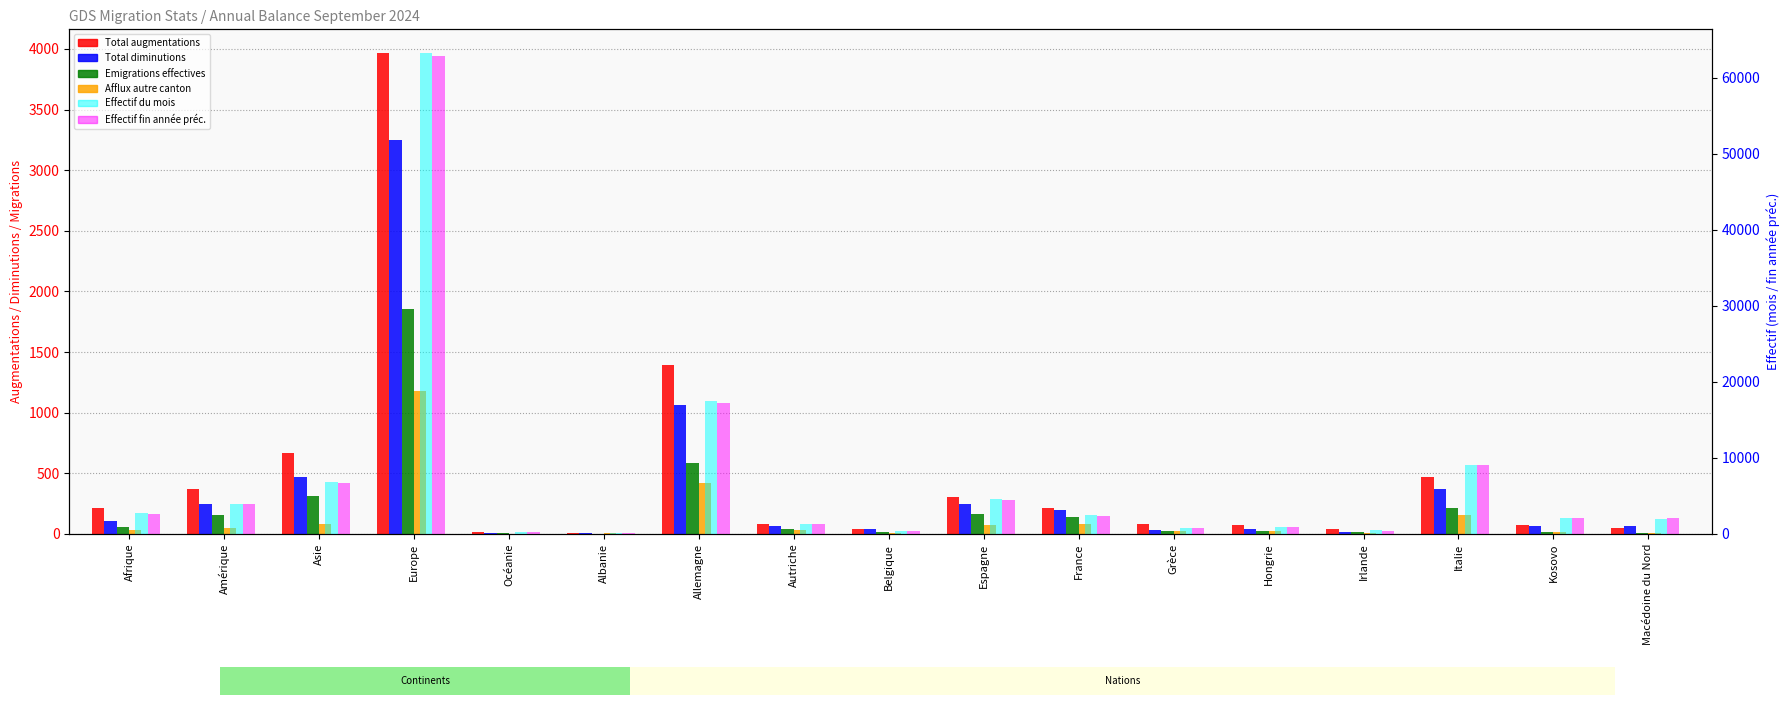

At which label does Total diminutions reach its peak?

Europe